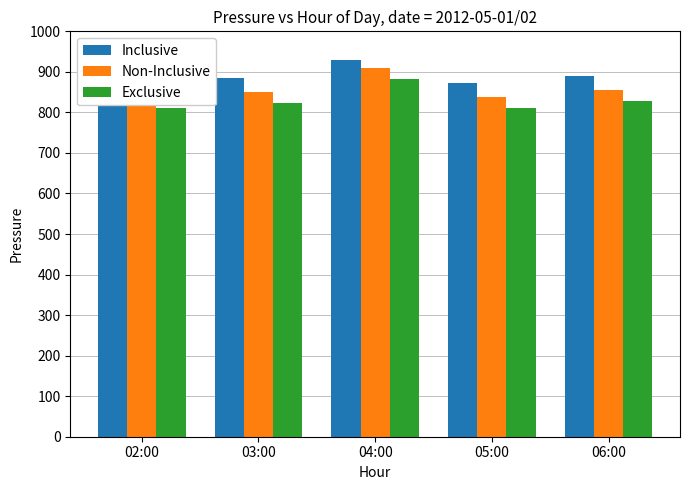

Reading right to left, extract all data points from this chart.

Inclusive: 06:00=891	05:00=873	04:00=929	03:00=886	02:00=871
Non-Inclusive: 06:00=855	05:00=838	04:00=910	03:00=850	02:00=836
Exclusive: 06:00=829	05:00=811	04:00=882	03:00=823	02:00=810